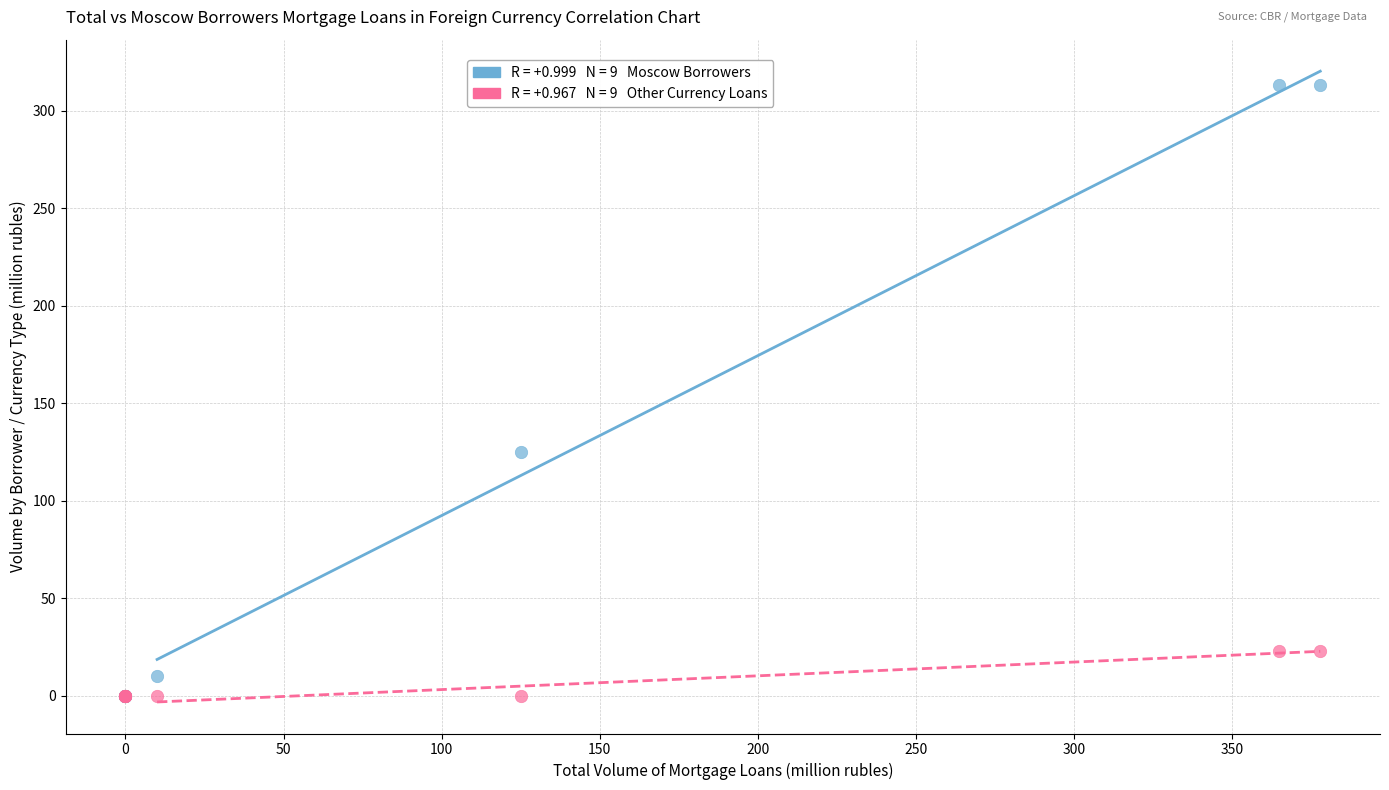

Across all series, what Y value is closest to 156?

125